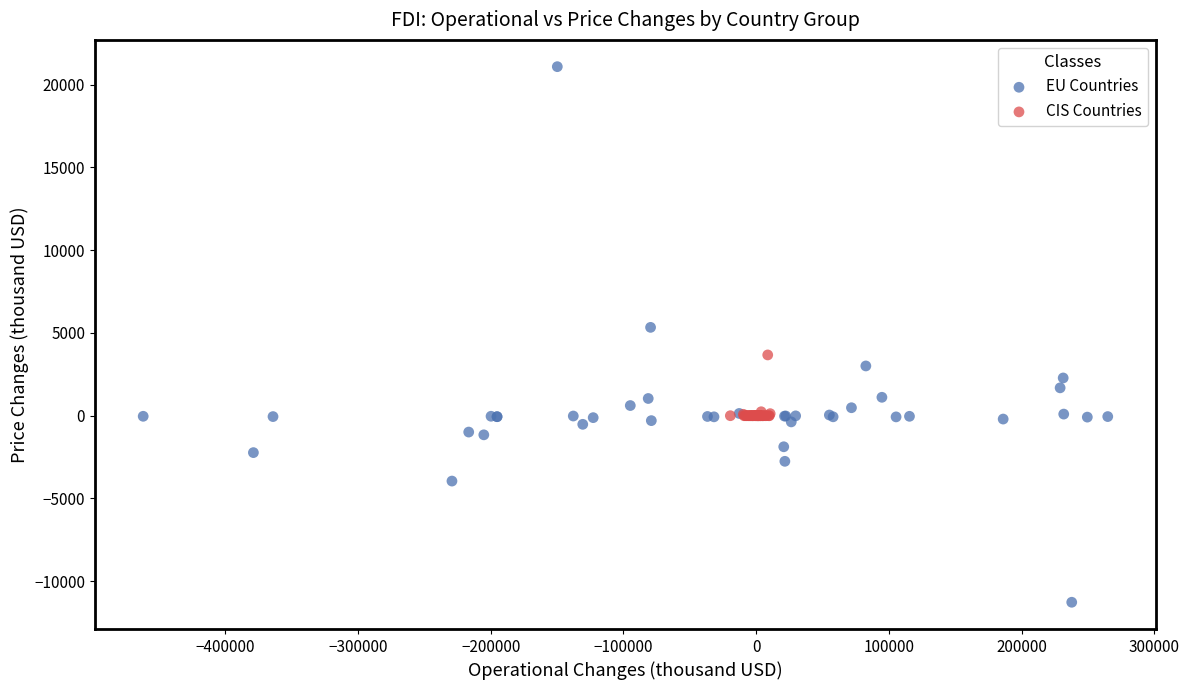

Which series contains the lowest Y value?

EU Countries